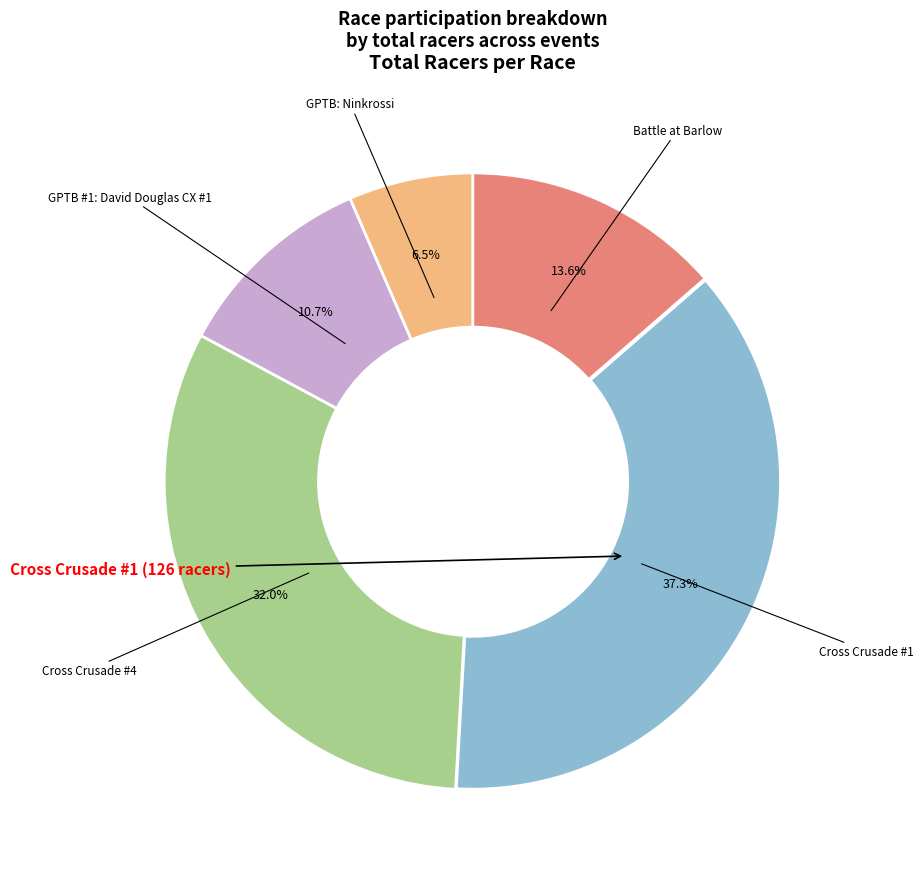

How many slices are in this pie chart?

5